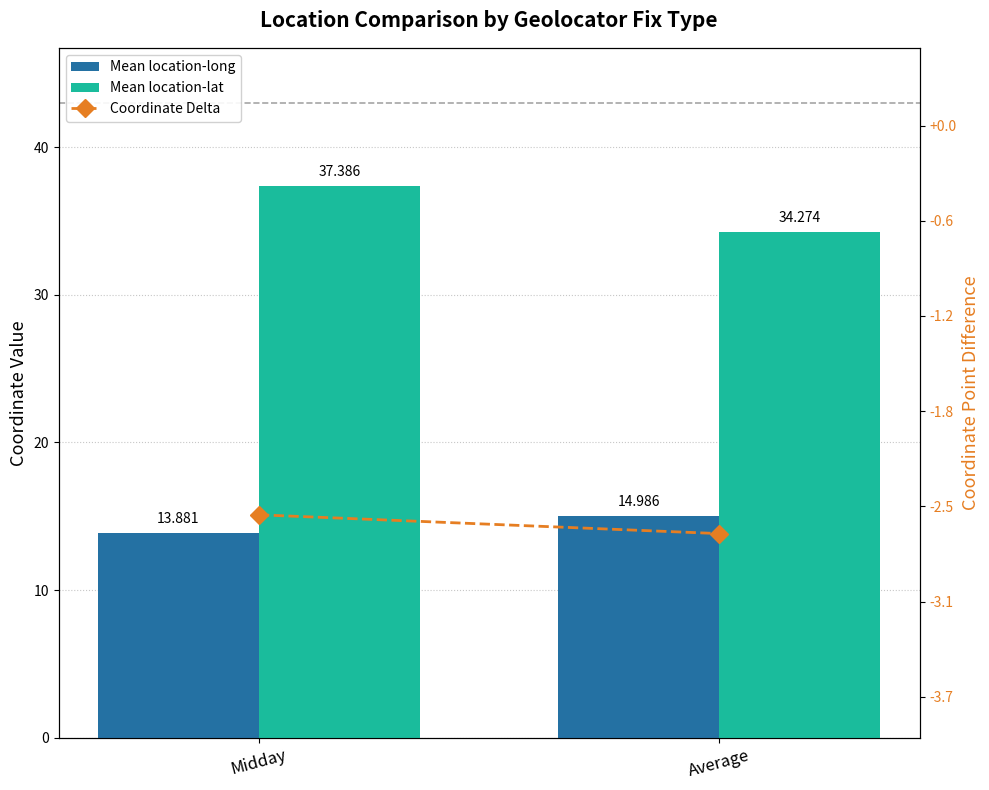

What is the sum of the Coordinate Delta values at Average and Midday?

-5.1